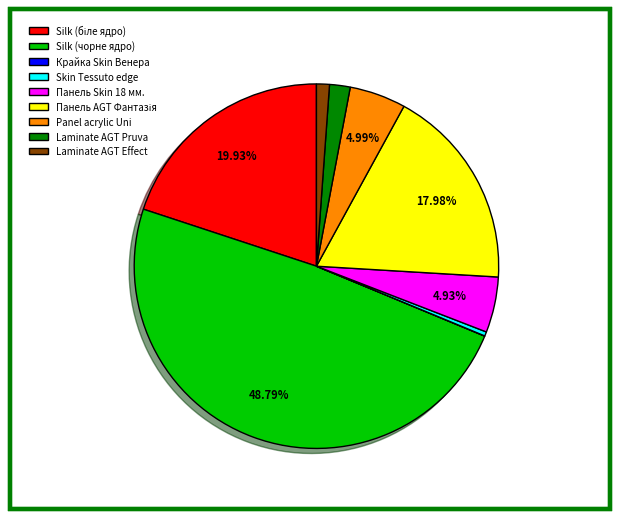

What percentage is the Панель Skin 18 мм. slice, to the nearest percent?

5%